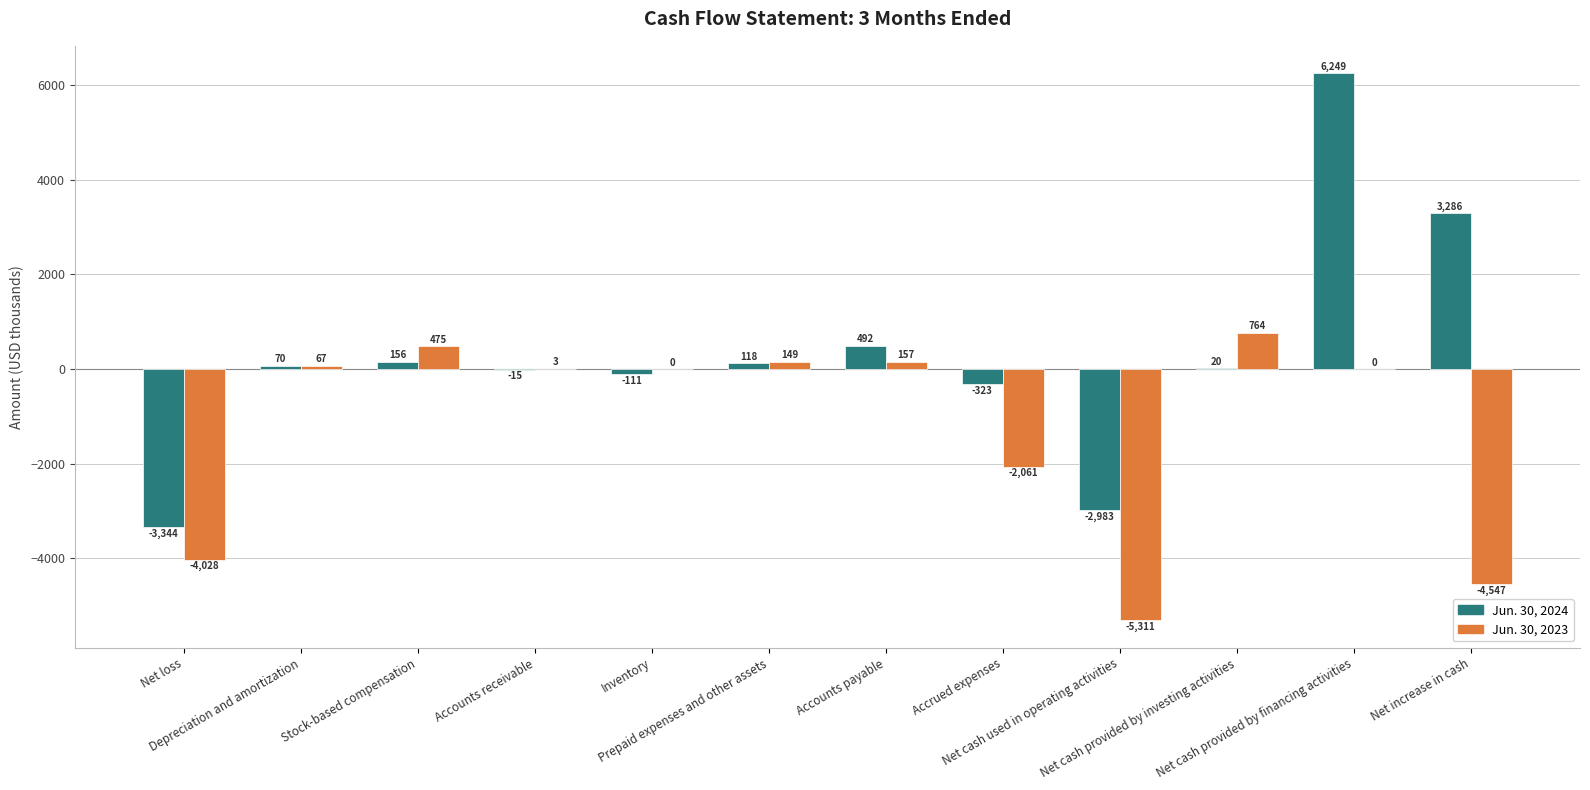

The value of Jun. 30, 2023 at Net cash provided by investing activities is 764. True or false?

True